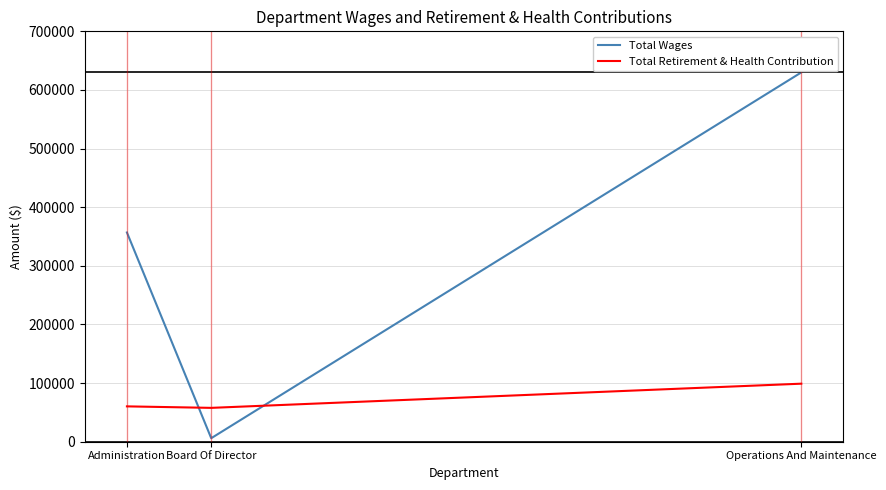

True or false: Total Wages has a value of 6000 at Board Of Director.

True